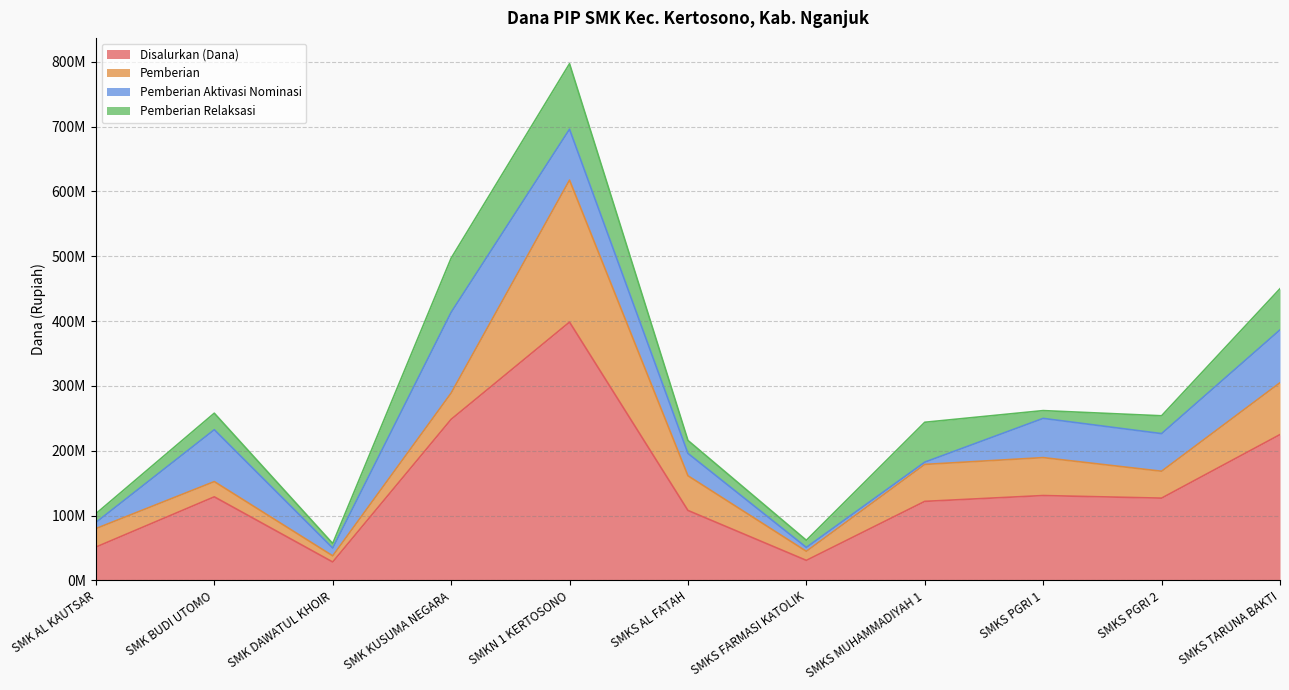

What is the difference between the Pemberian values at SMKS FARMASI KATOLIK and SMK AL KAUTSAR?

14500000